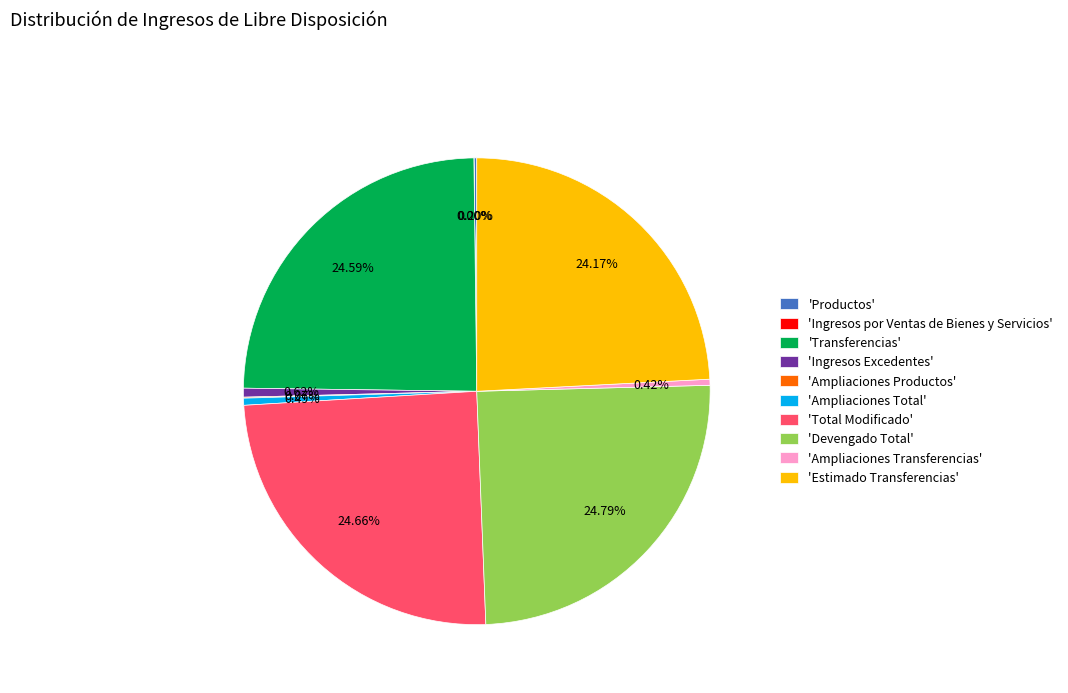

Is 'Devengado Total' the majority of the pie?

No